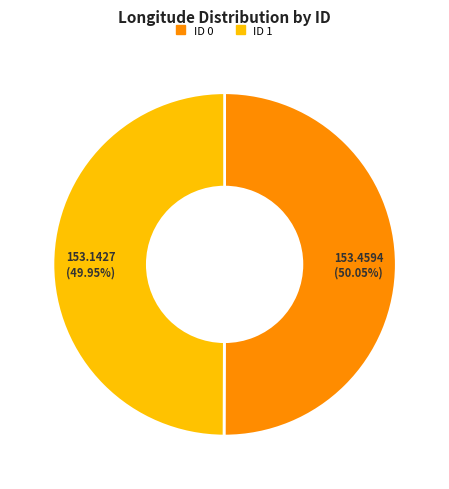

Combined, do ID 0 and ID 1 account for over 50%?

Yes